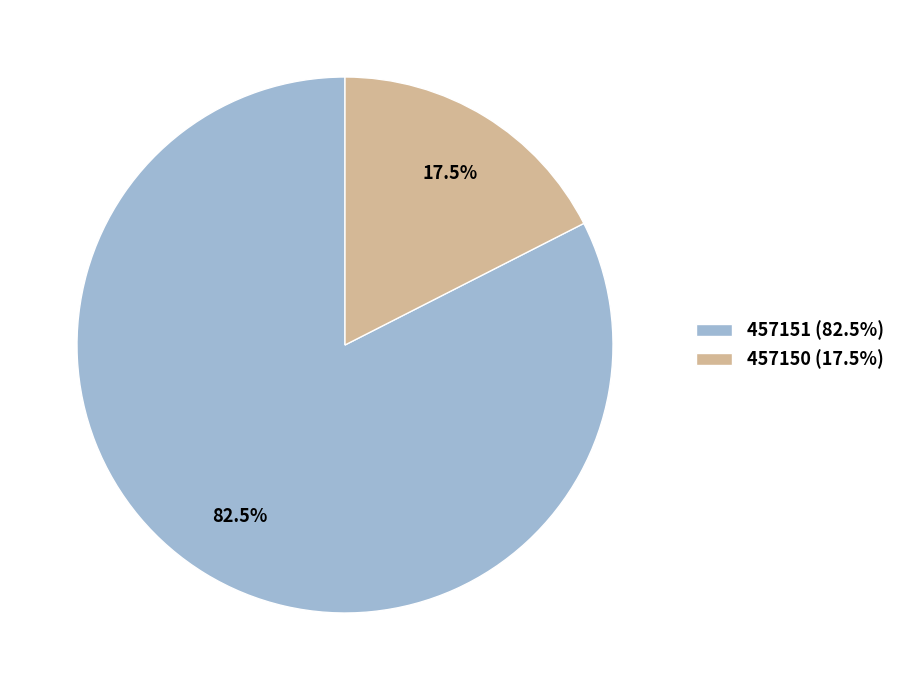

To the nearest percent, what is the average slice percentage?

50%